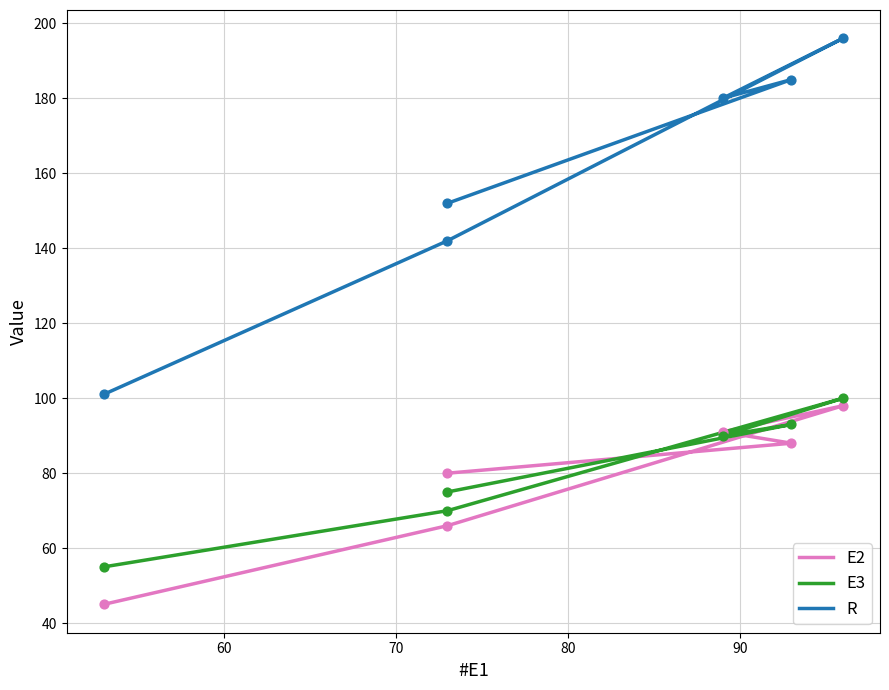

Which series has the largest total across all categories?

R